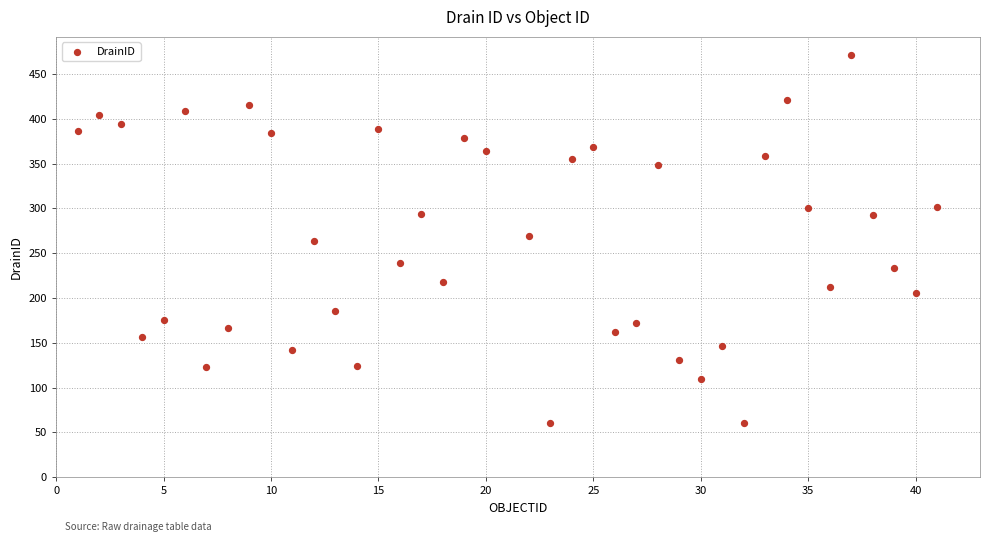

What is the range of Y values (max minus min)?

411